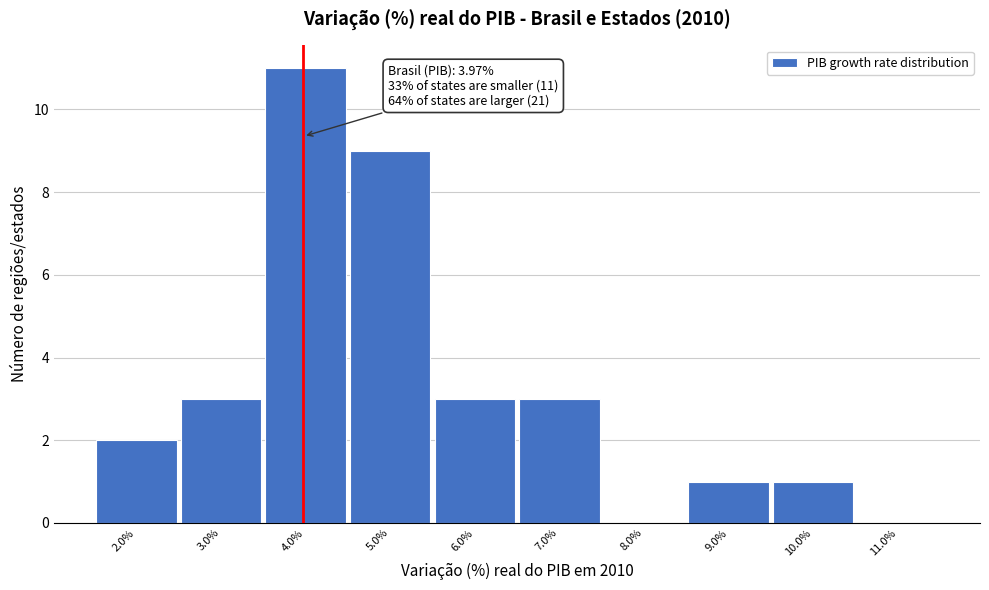

Which range on the x-axis has the tallest bar?

3.5 to 4.5